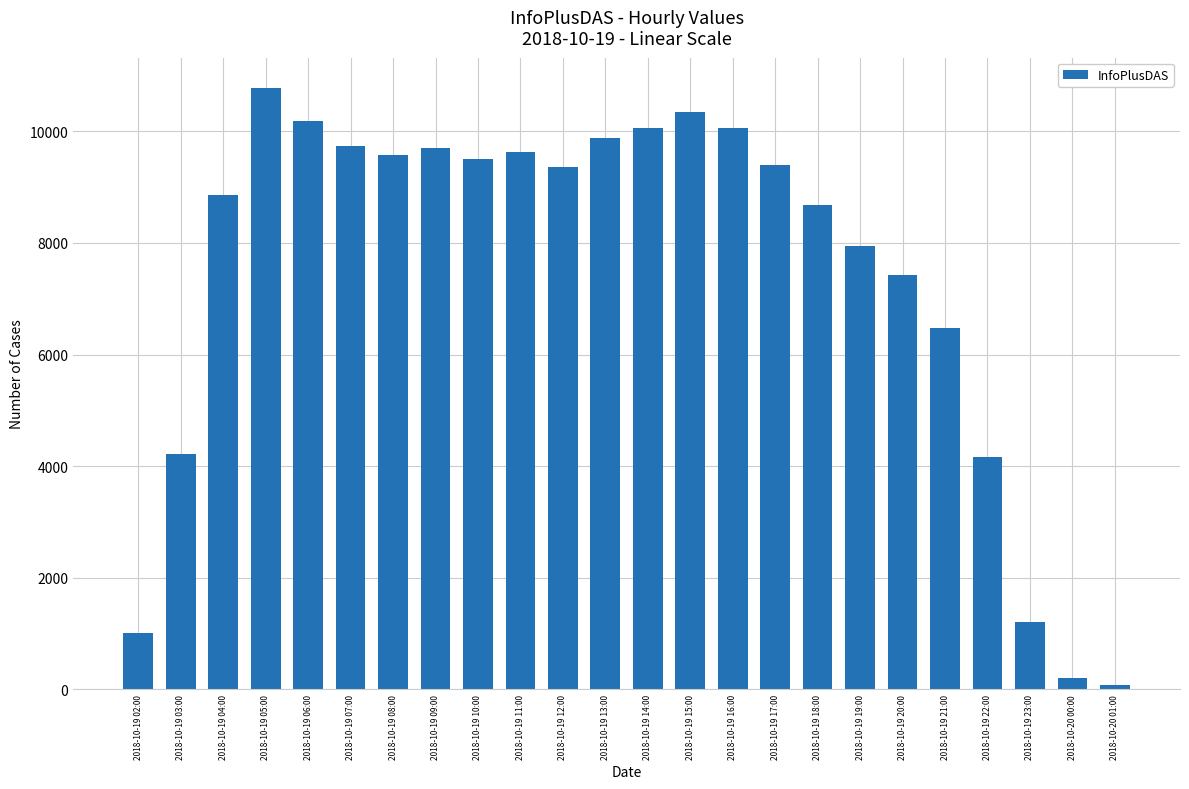

How many bars are there in total?

24